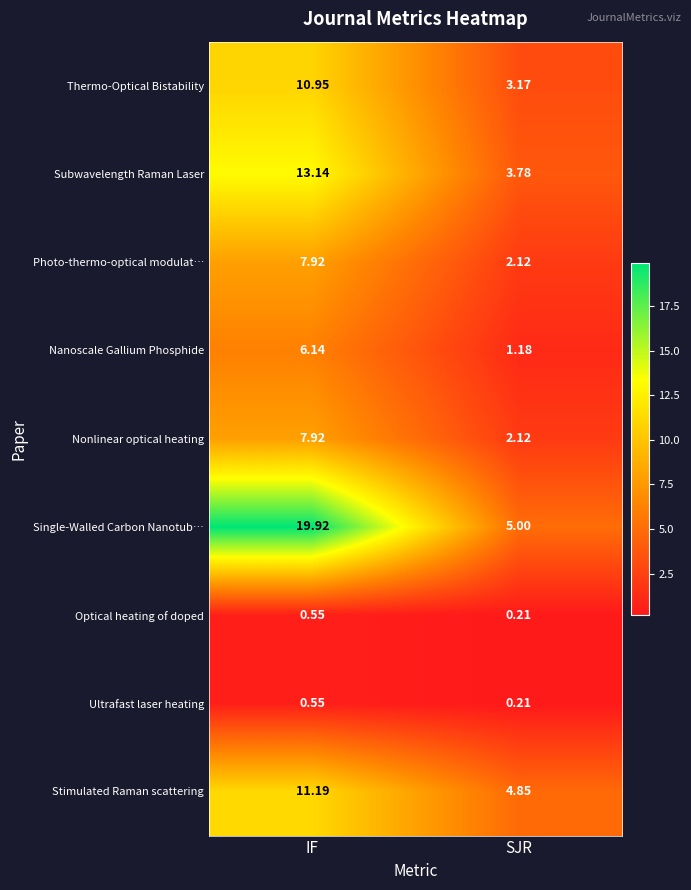

Which category has the highest value across all series?

IF